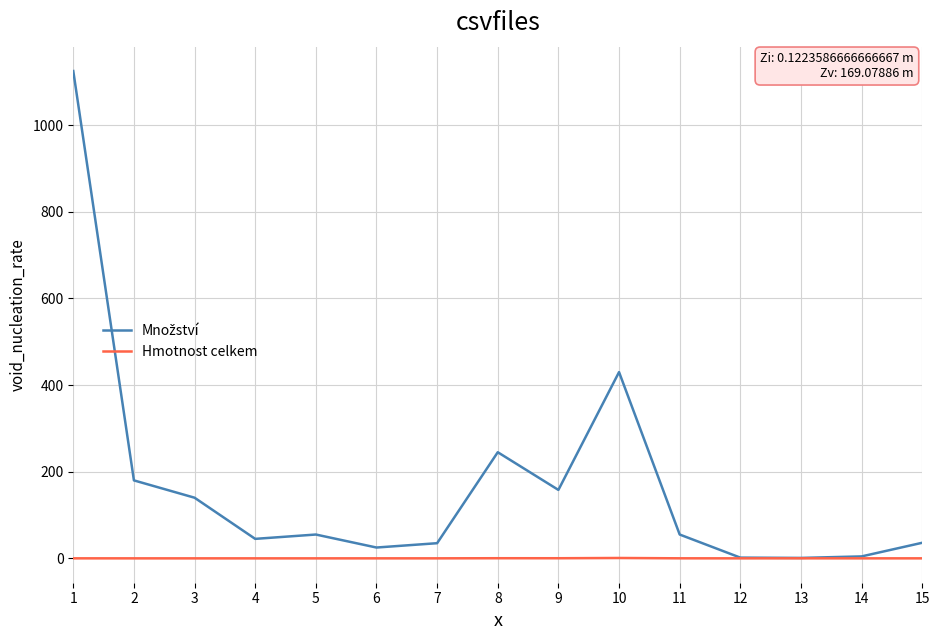

The value of Hmotnost celkem at 14 is 0.0. True or false?

True